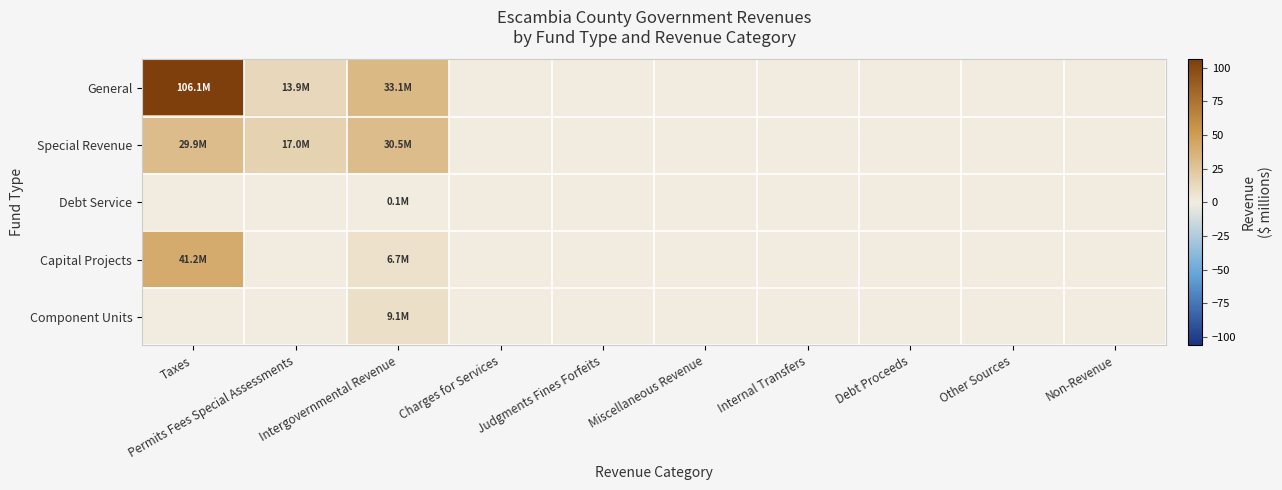

Rank the series at Intergovernmental Revenue from lowest to highest value.

Debt Service, Capital Projects, Component Units, Special Revenue, General